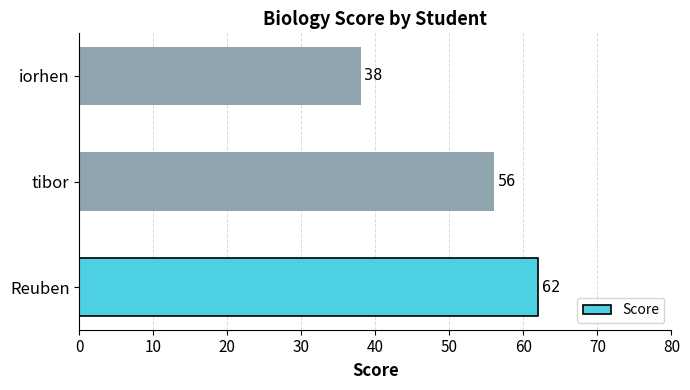

The value at tibor is 56. True or false?

True